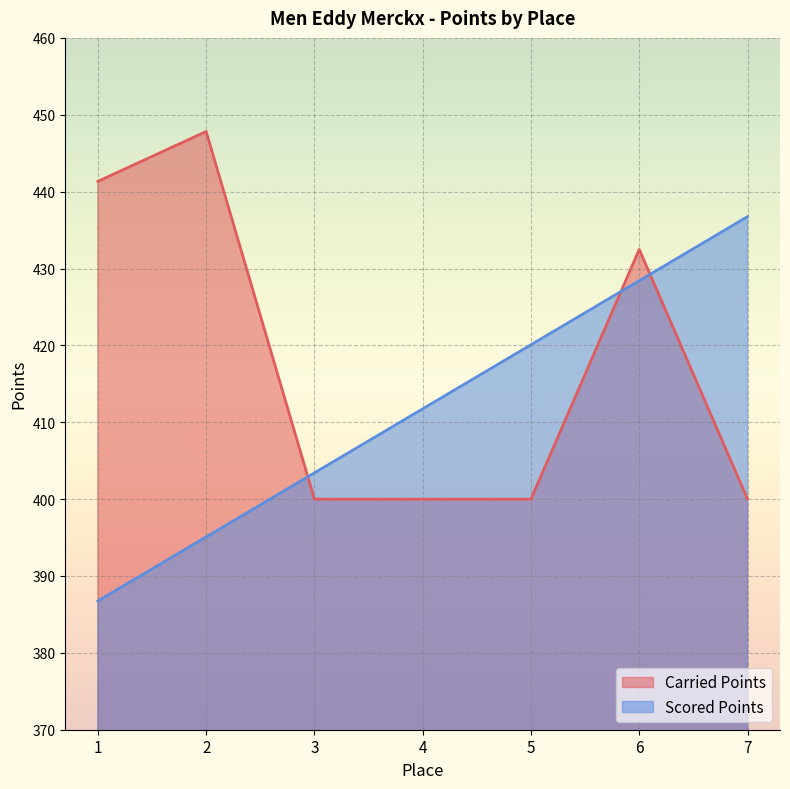

Which series has the largest range (max minus min)?

Scored Points